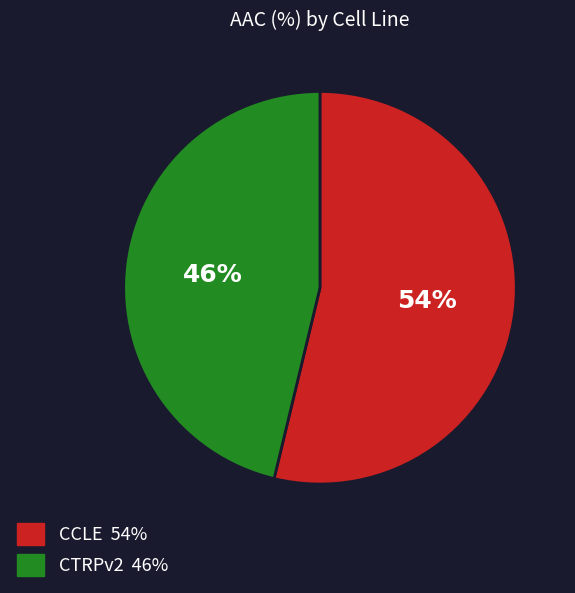

Which category has the biggest portion of the pie?

CCLE